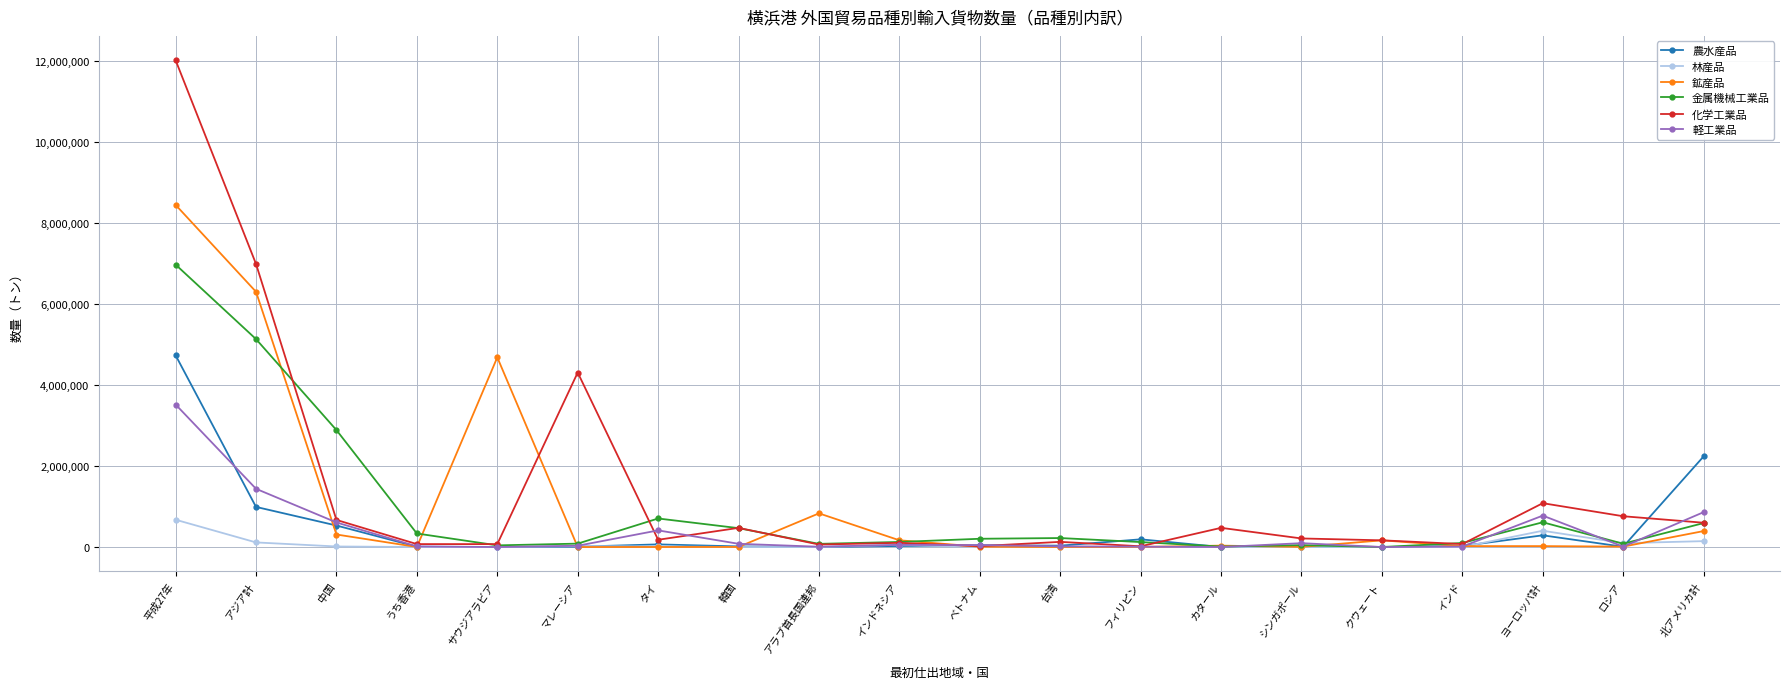

What is the label of the 7th point from the right?

カタール